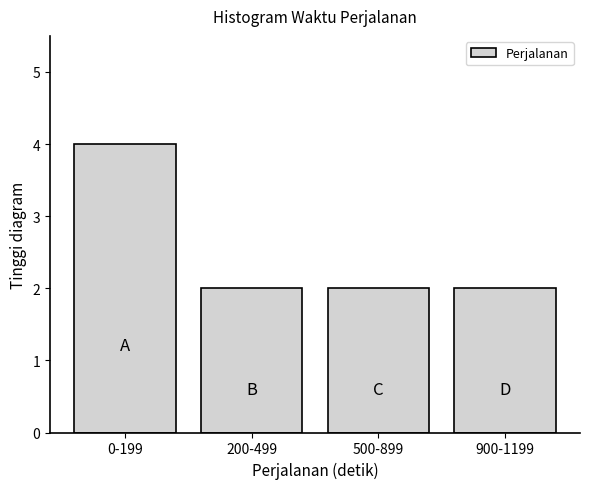

Reading left to right, extract all data points from this chart.

0-199=4	200-499=2	500-899=2	900-1199=2